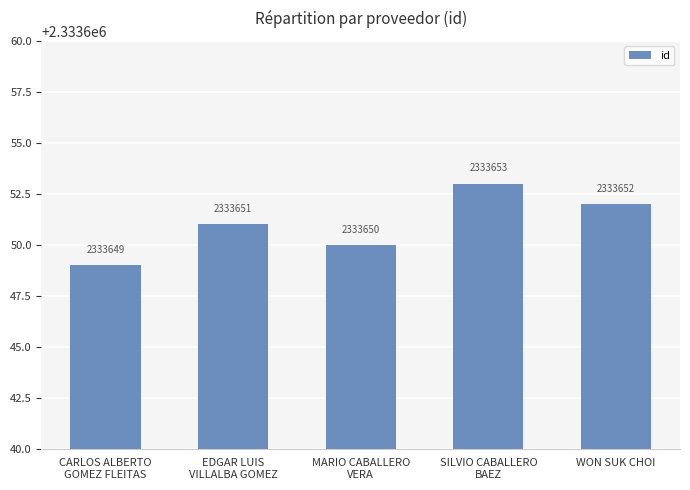

What is the label of the 5th bar from the left?

WON SUK CHOI